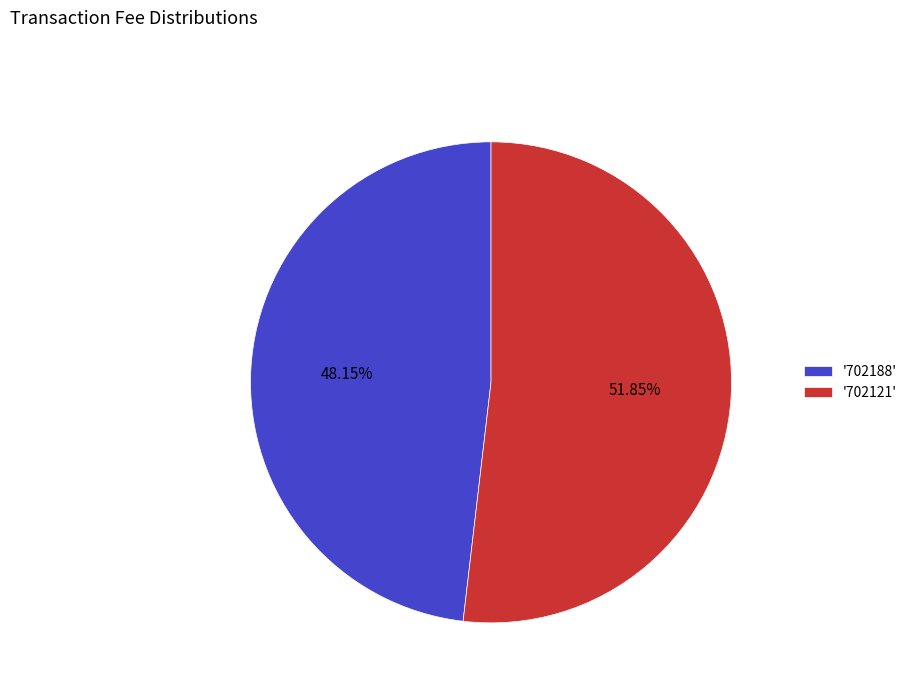

How many segments does this pie chart have?

2